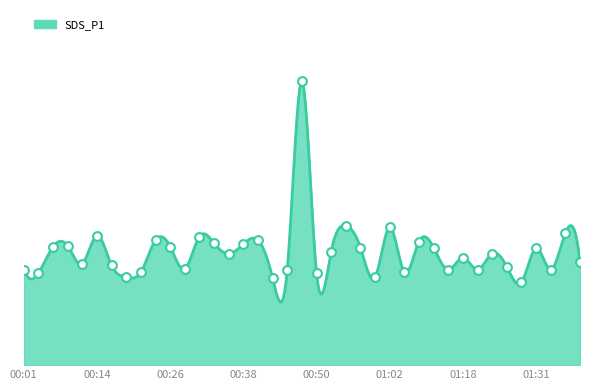

What is the change in value from 00:53 to 01:33?

-0.7